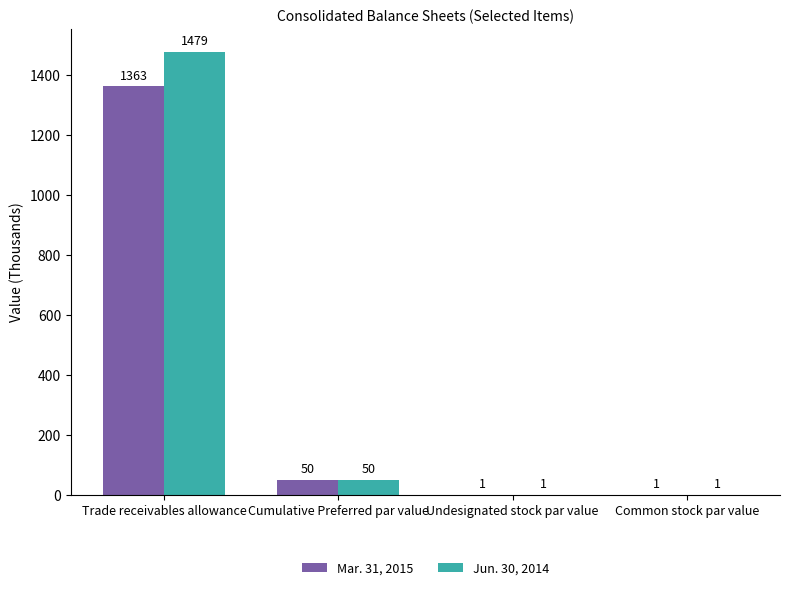

At which category is the sum across all series the highest?

Trade receivables allowance